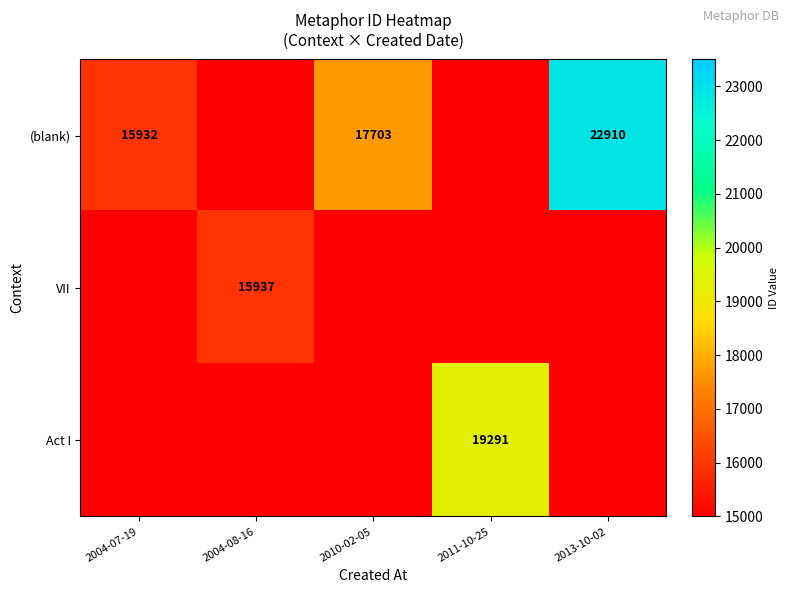

The value of Act I at 2011-10-25 is 19291. True or false?

True